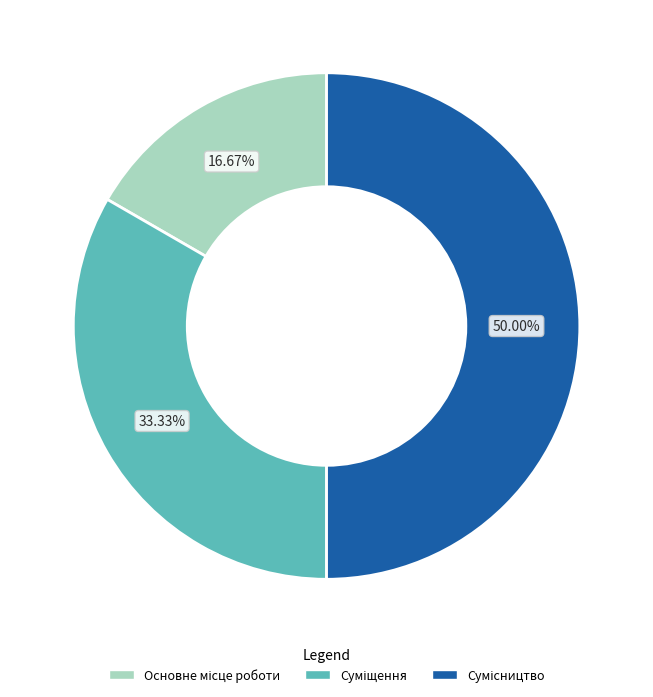

How many segments does this pie chart have?

3